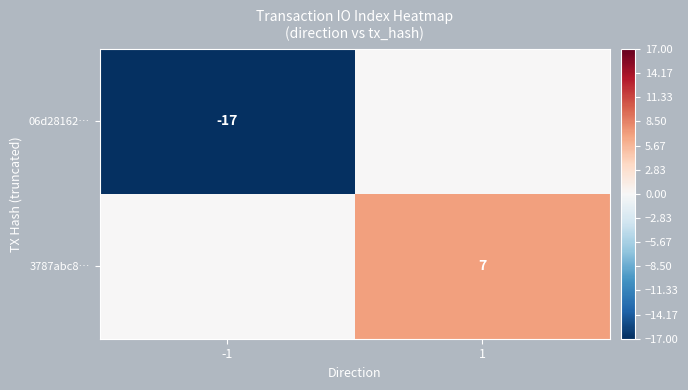

The value of 06d28162… at -1 is -11. True or false?

False